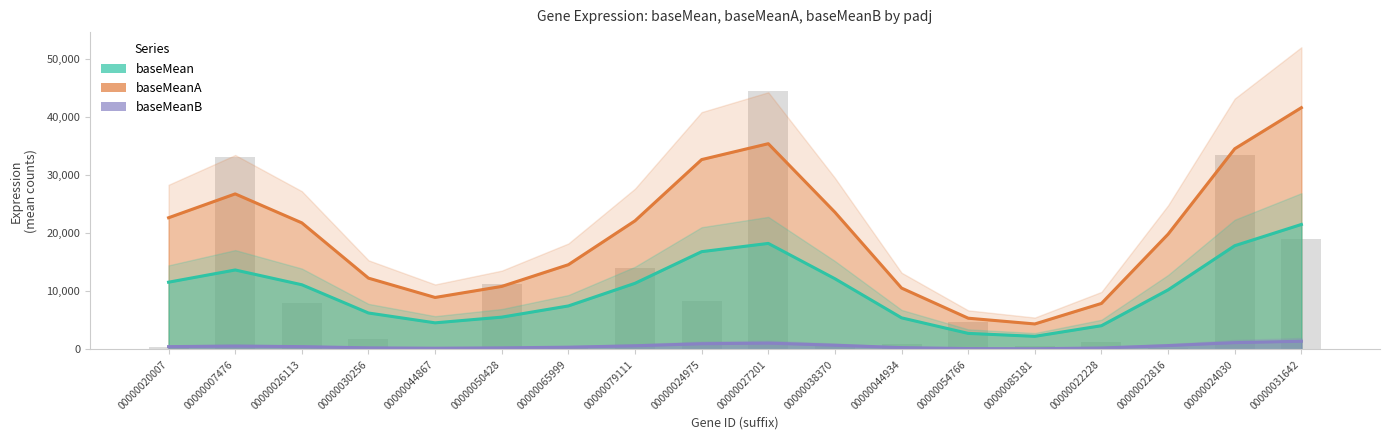

What is the label of the 6th bar from the left?

00000050428